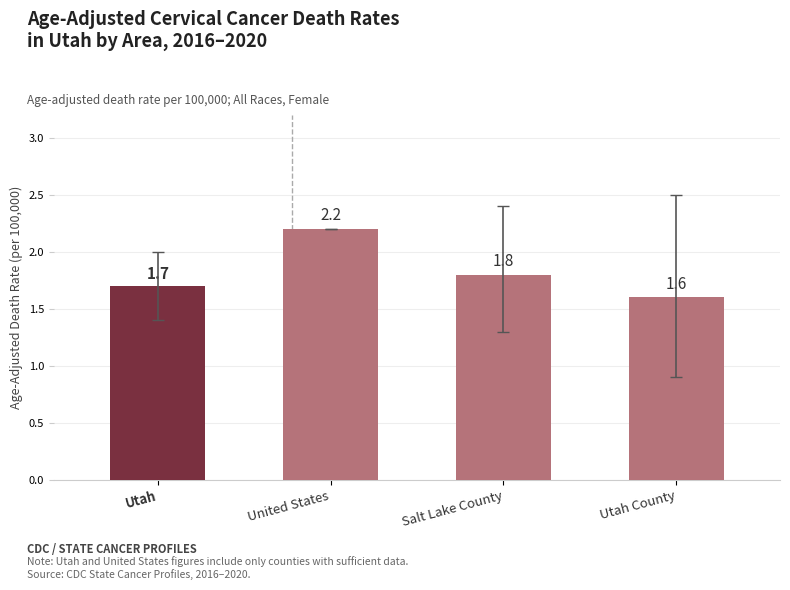

Approximately how many times larger is the value at United States compared to Salt Lake County?

1.2